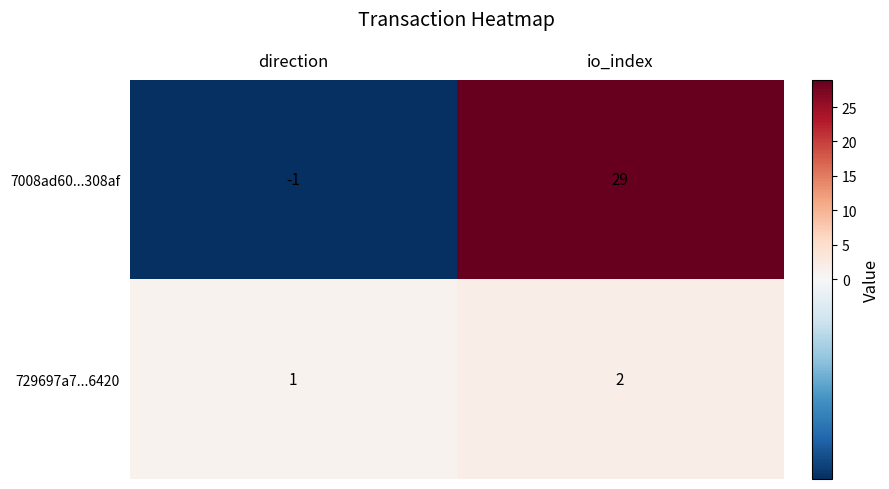

How many data points in 729697a7...6420 are less than 2?

1